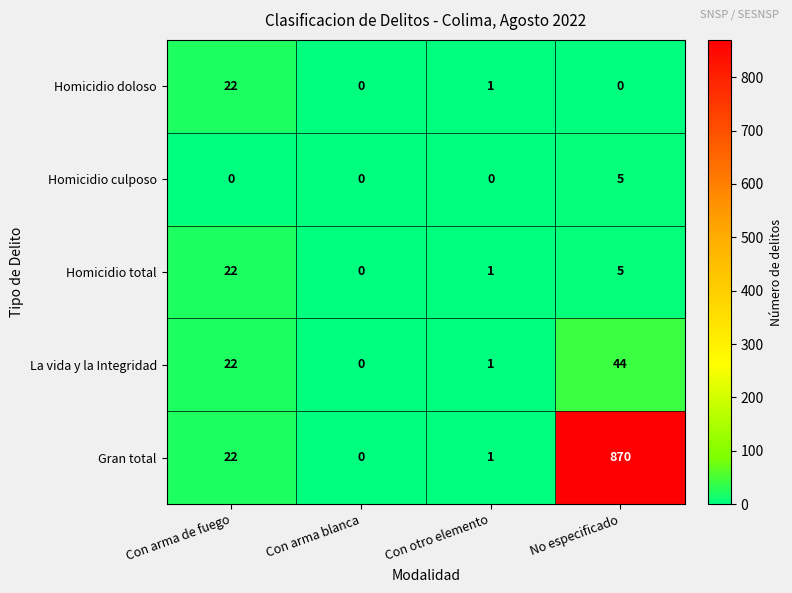

What is the difference between the maximum and minimum values in the La vida y la Integridad series?

44